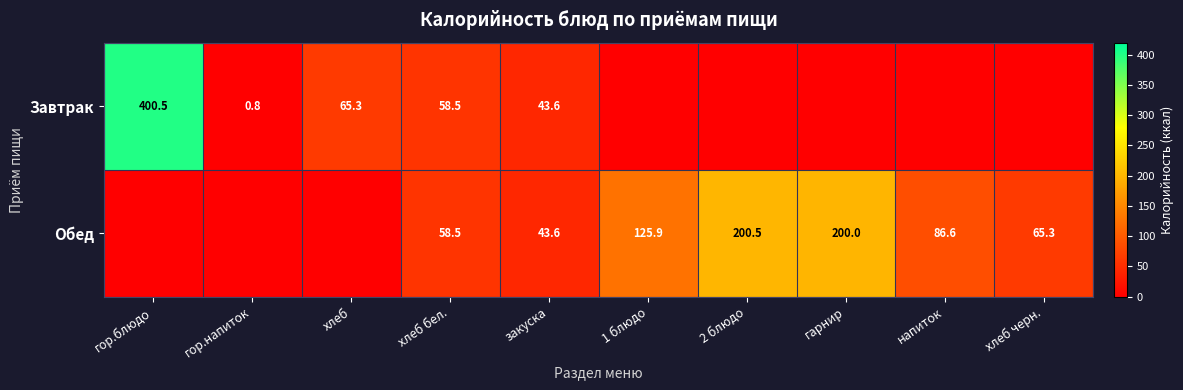

What is the maximum value shown in the chart?

400.5